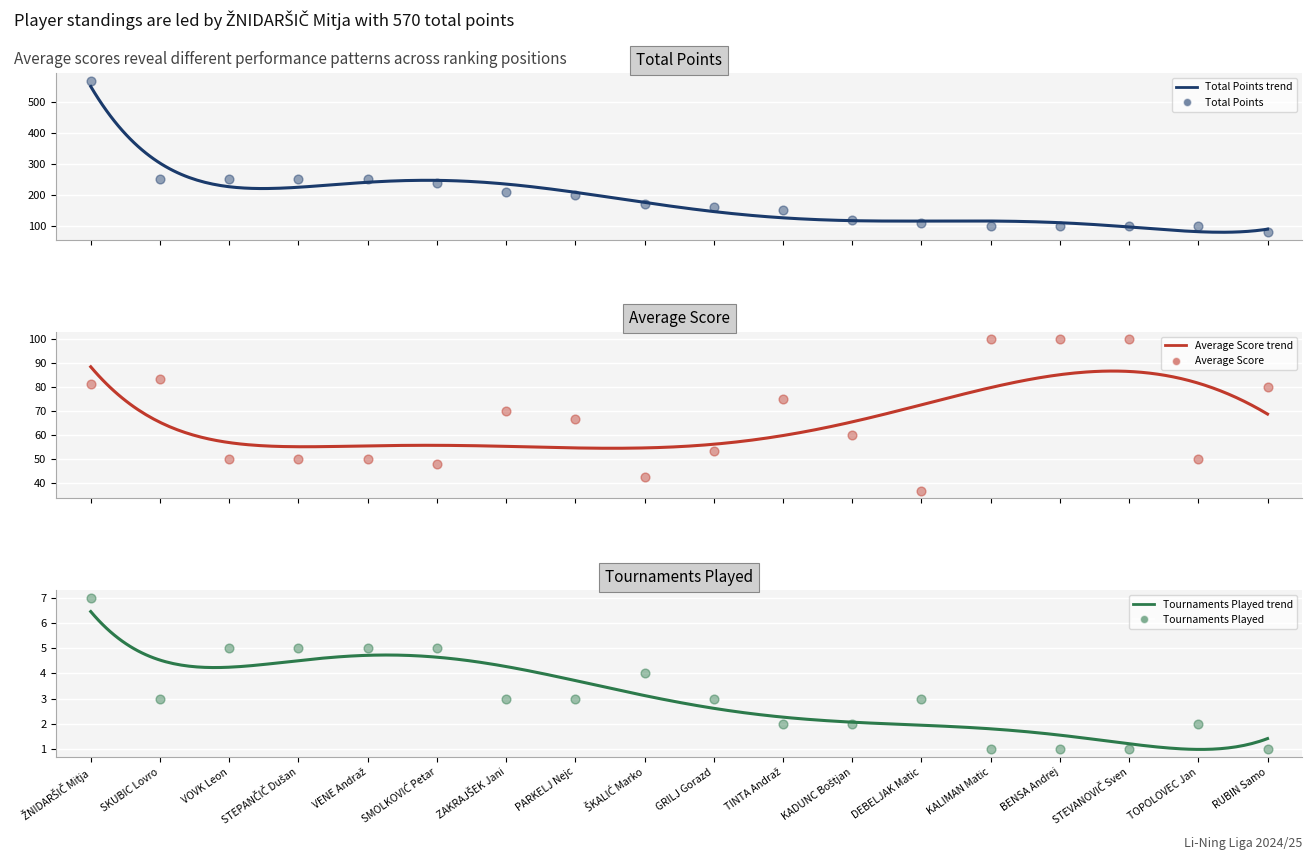

What is the total value across all series at STEVANOVIČ Sven?

201.0